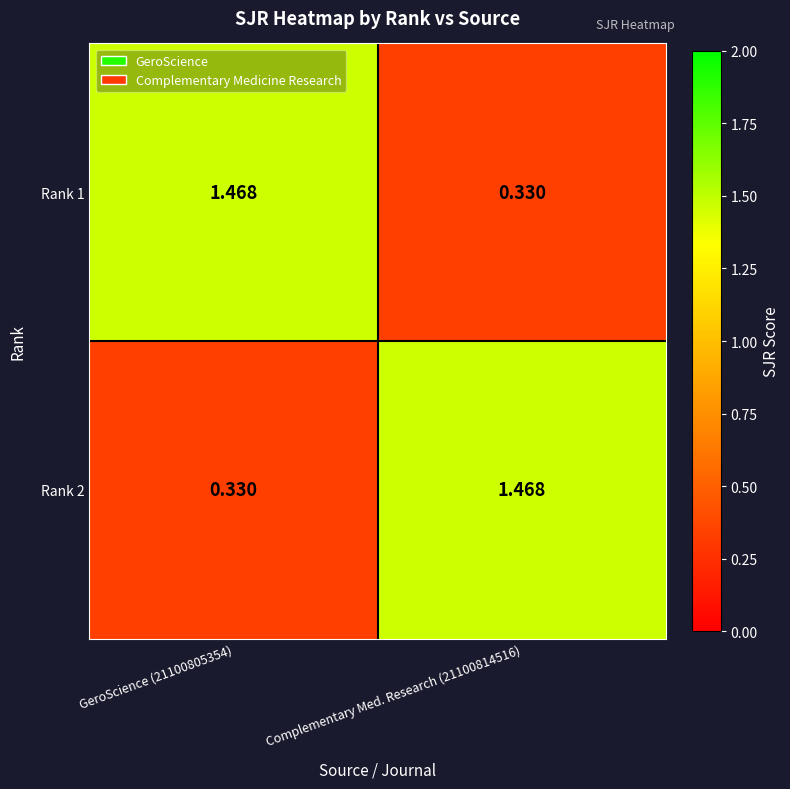

What is the total value across all series at GeroScience (21100805354)?

1.8